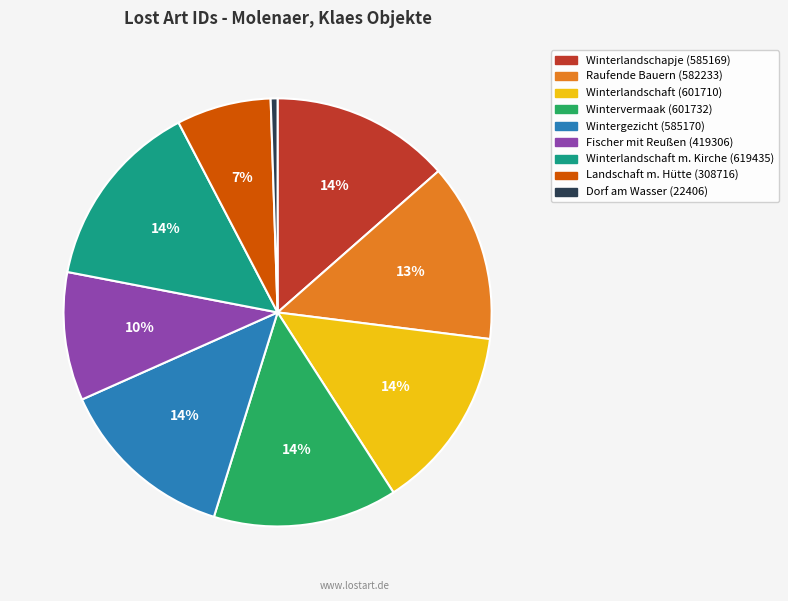

To the nearest percent, what is the average slice percentage?

11%